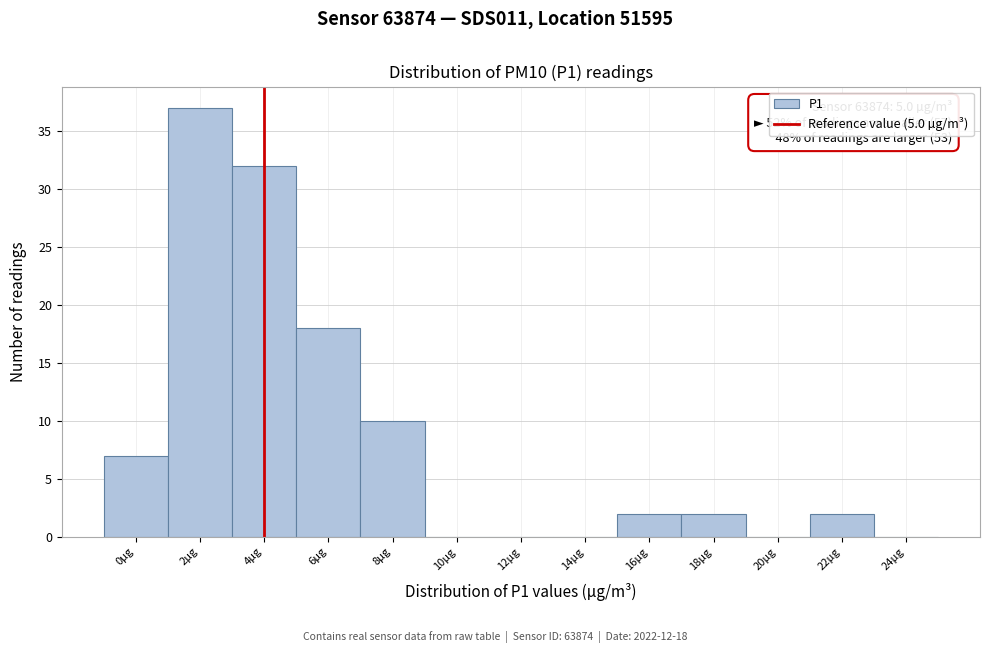

Reading right to left, transcribe all the data shown in this chart.

24µg=0	22µg=2	20µg=0	18µg=2	16µg=2	14µg=0	12µg=0	10µg=0	8µg=10	6µg=18	4µg=32	2µg=37	0µg=7